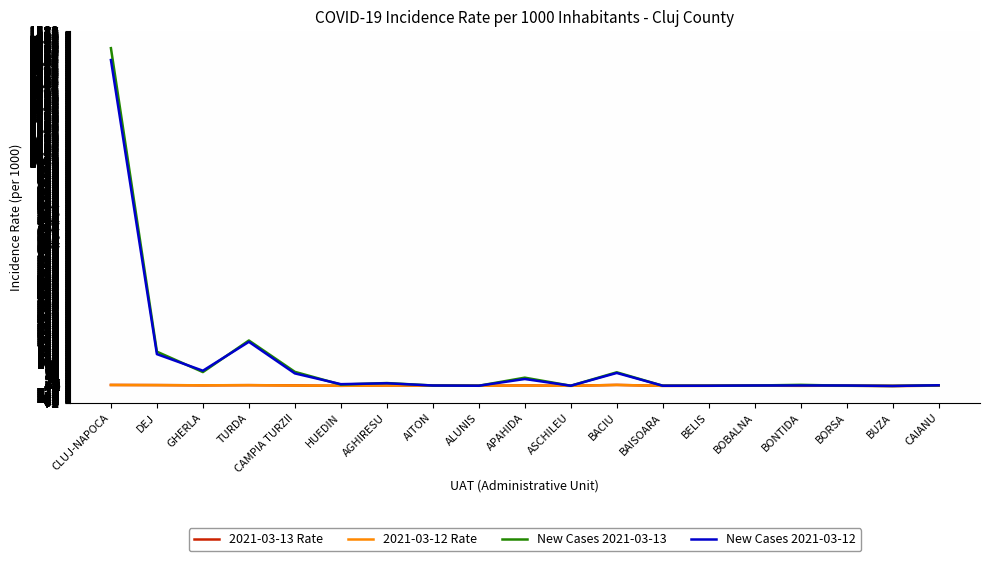

Is it true that New Cases 2021-03-13 equals 2.0 at AITON?

True